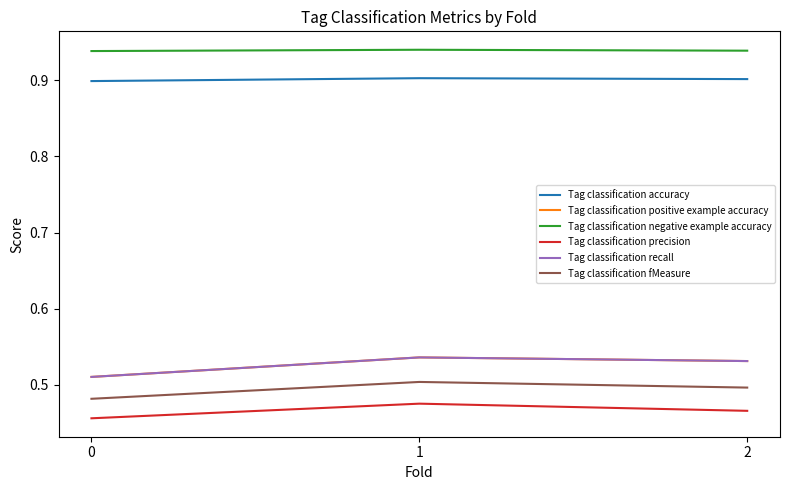

Does the chart have visible grid lines?

No